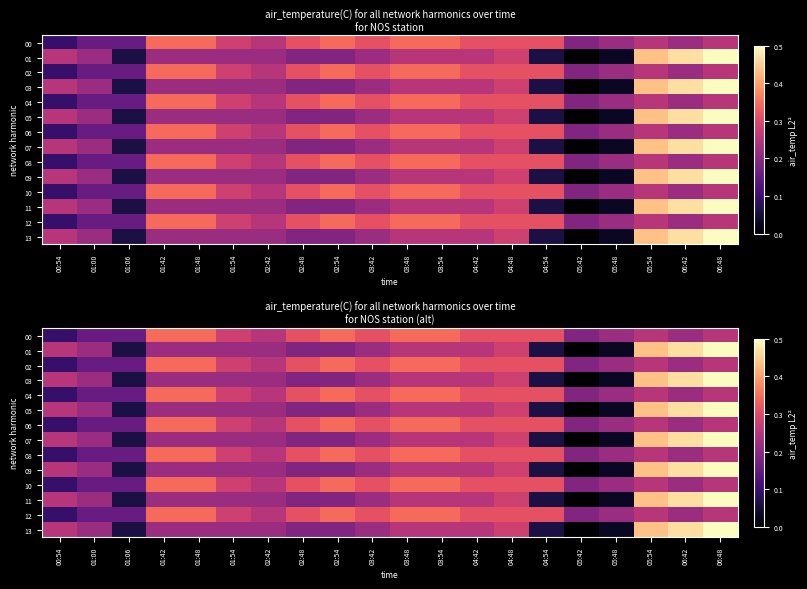

At which category does the chart reach its peak across all series?

06:48